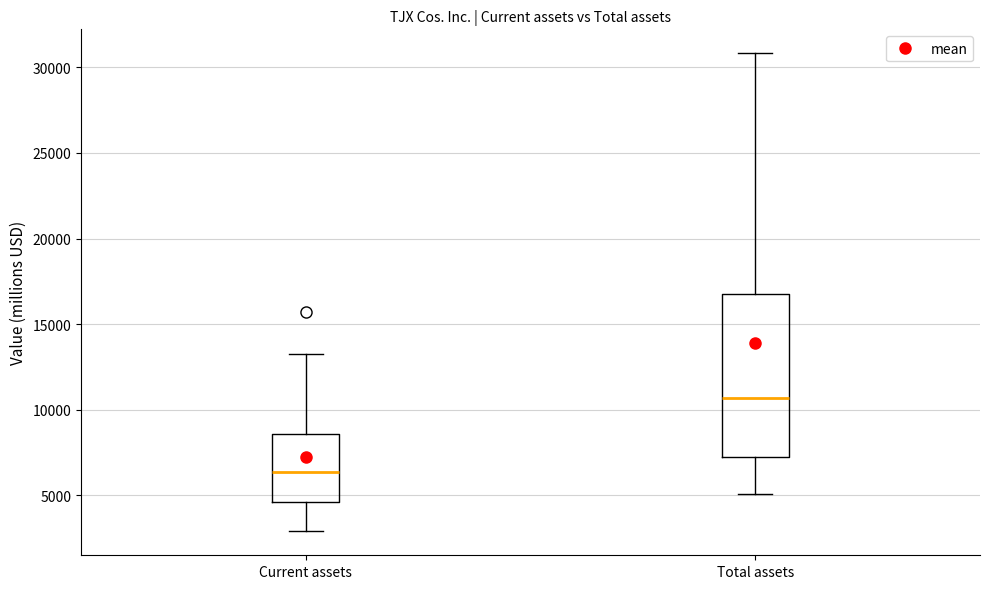

Reading left to right, read every box against the y-axis: the position of its median line, the range the box covers, and the ends of its whiskers. The values are not printed on the chart, so give them approximately, as read against the axis.

Current assets: median 6500, box 4500 to 8500, whiskers 3000 to 13500
Total assets: median 10500, box 7000 to 17000, whiskers 5000 to 31000